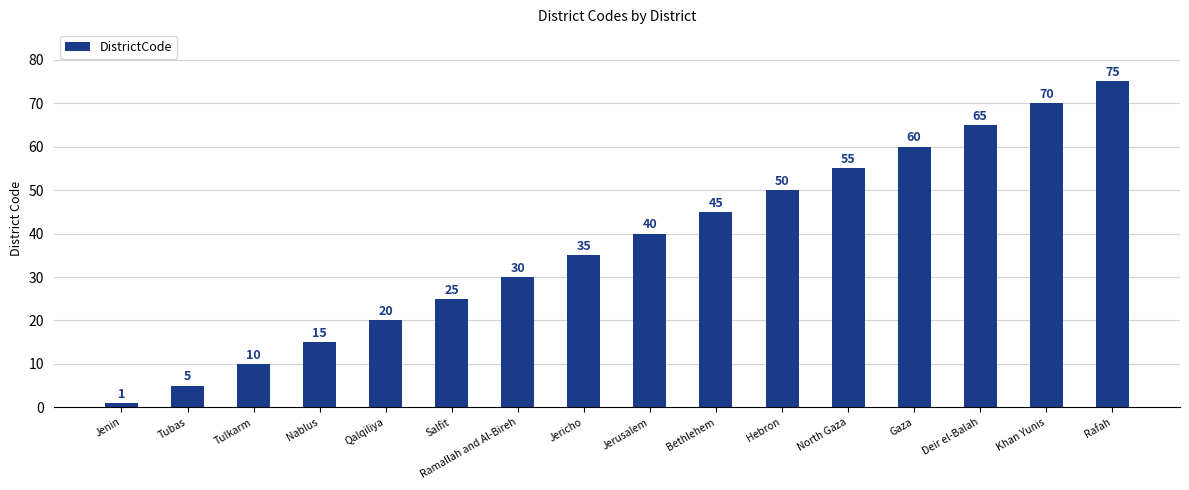

What is the sum of the values at Jerusalem and Qalqiliya?

60